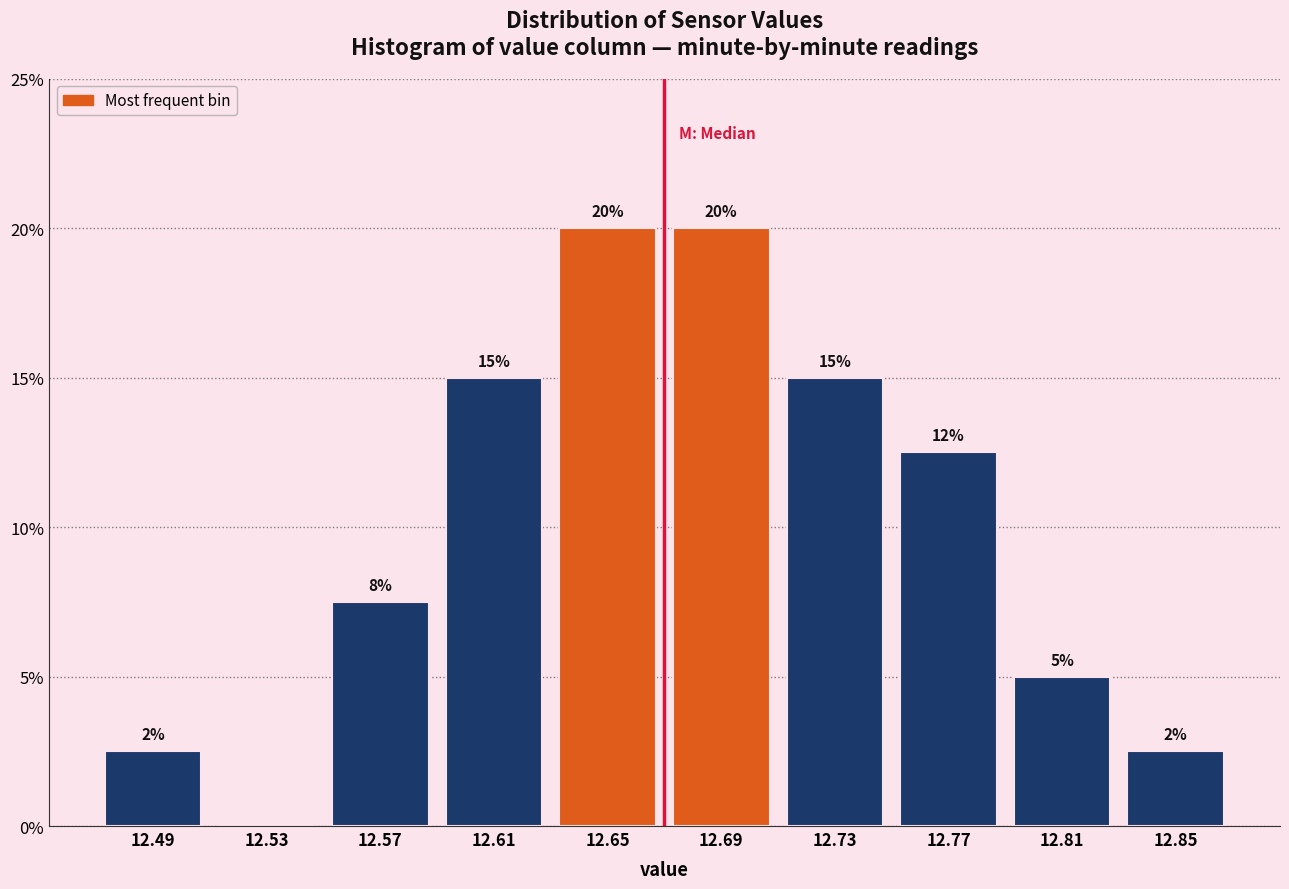

What is the maximum value shown in the chart?

20.0